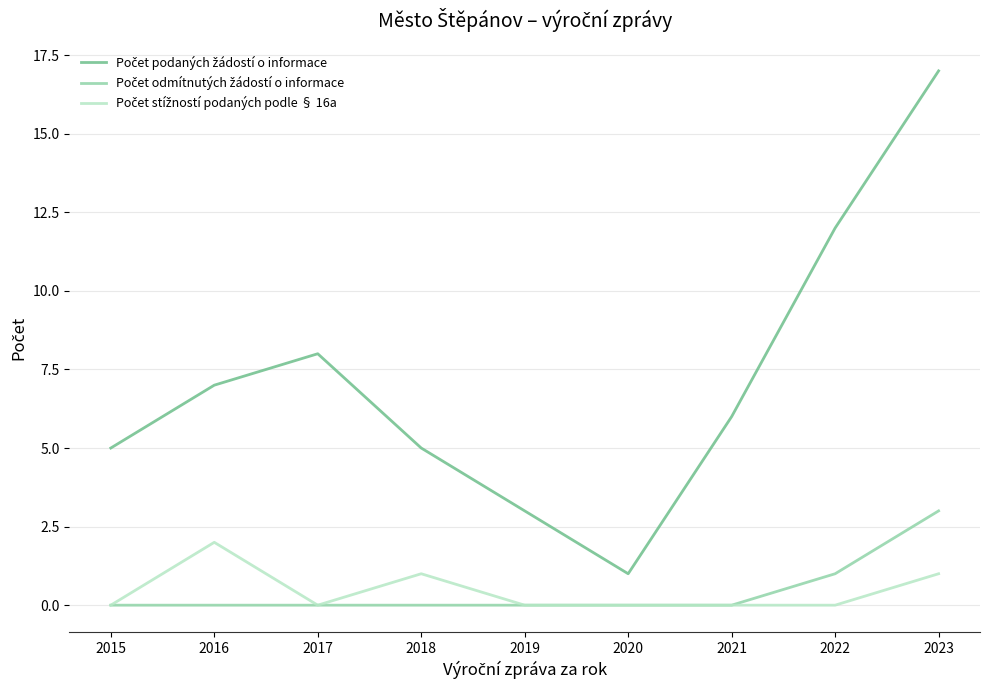

Which label corresponds to the largest value in the chart?

2023